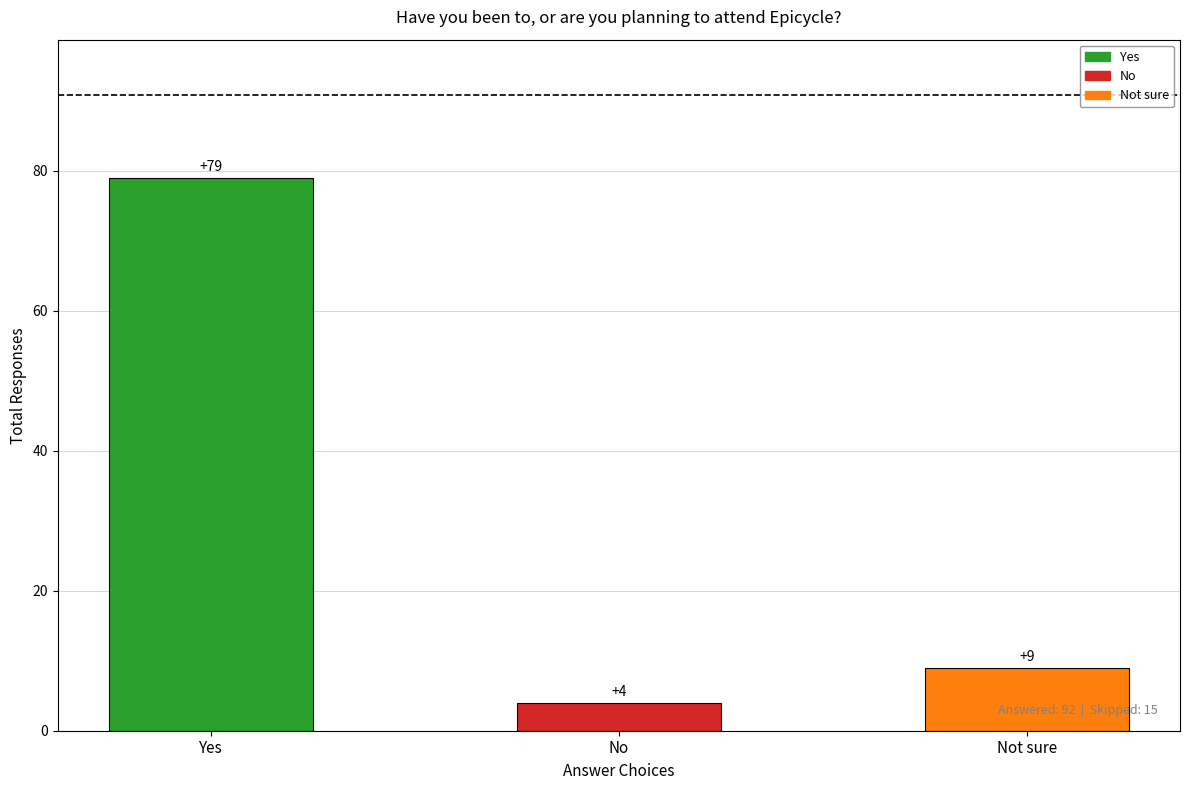

Are the bars horizontal?

No